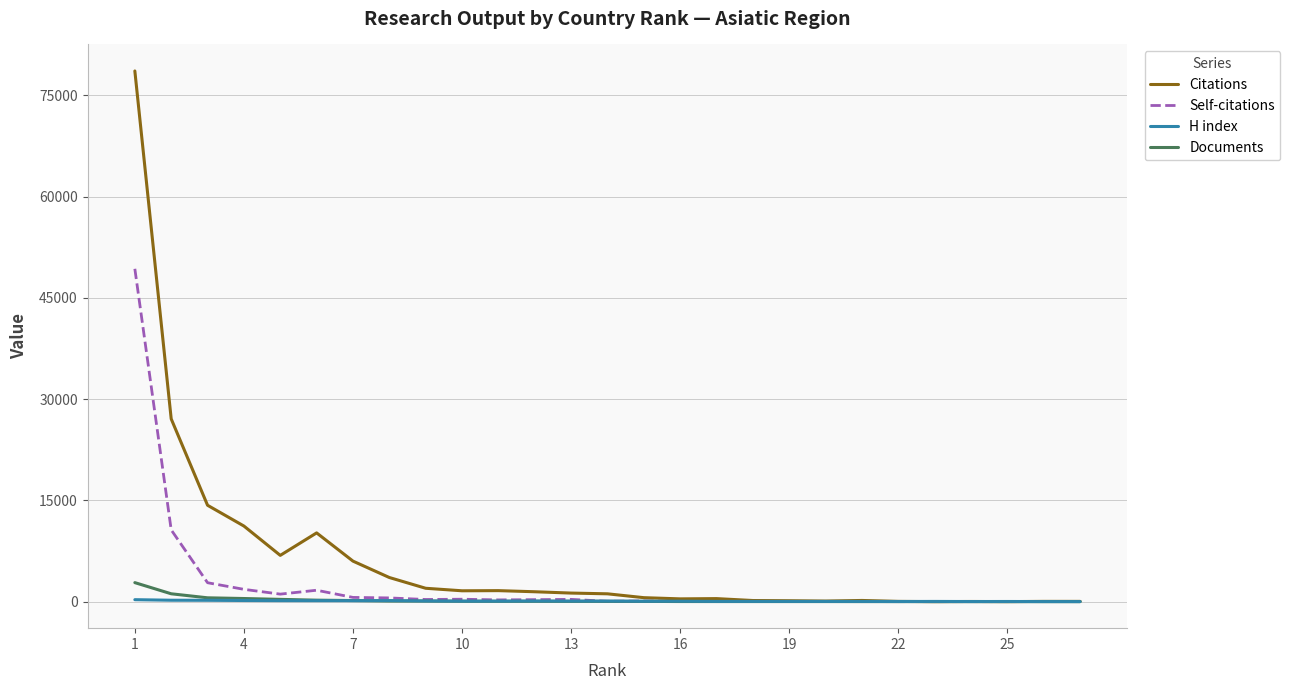

What is the lowest value of the Documents series?

1